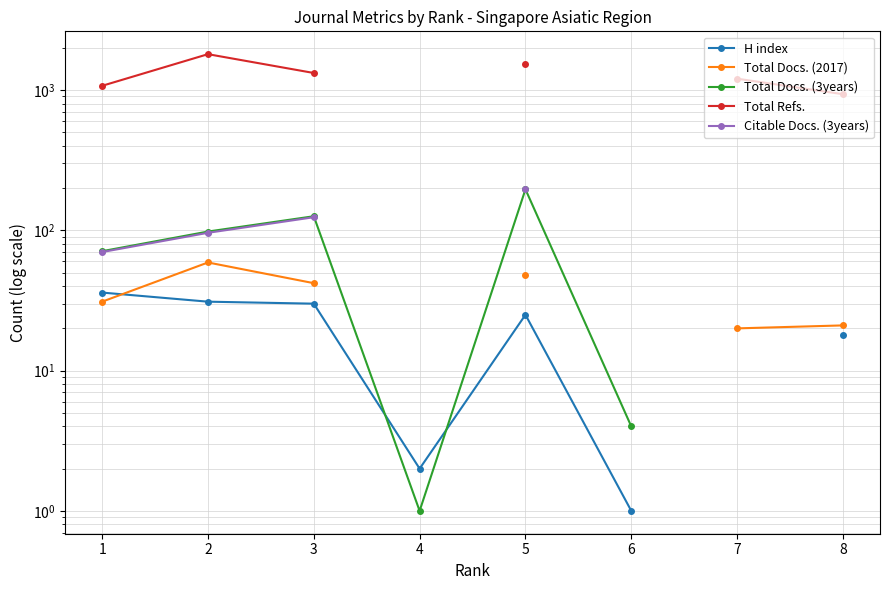

What is the difference between the Total Docs. (3years) values at 1 and 4?

70.0